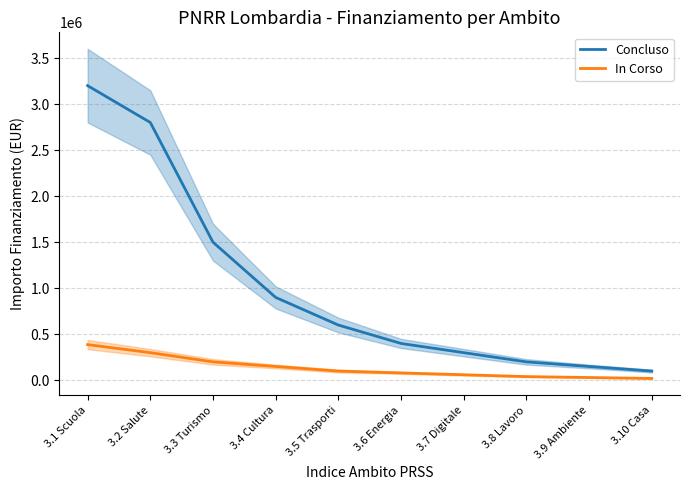

True or false: In Corso and Concluso intersect in this chart.

False